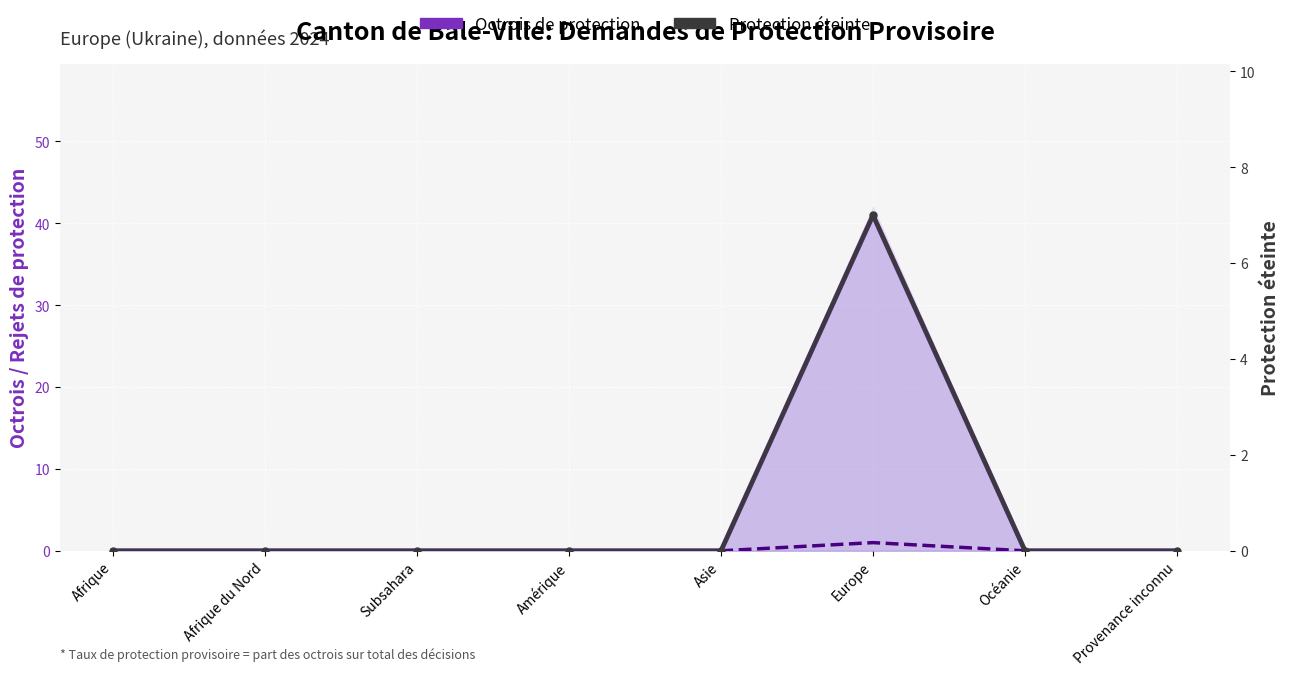

Between Subsahara and Océanie, which series saw the biggest shift?

Octrois de protection